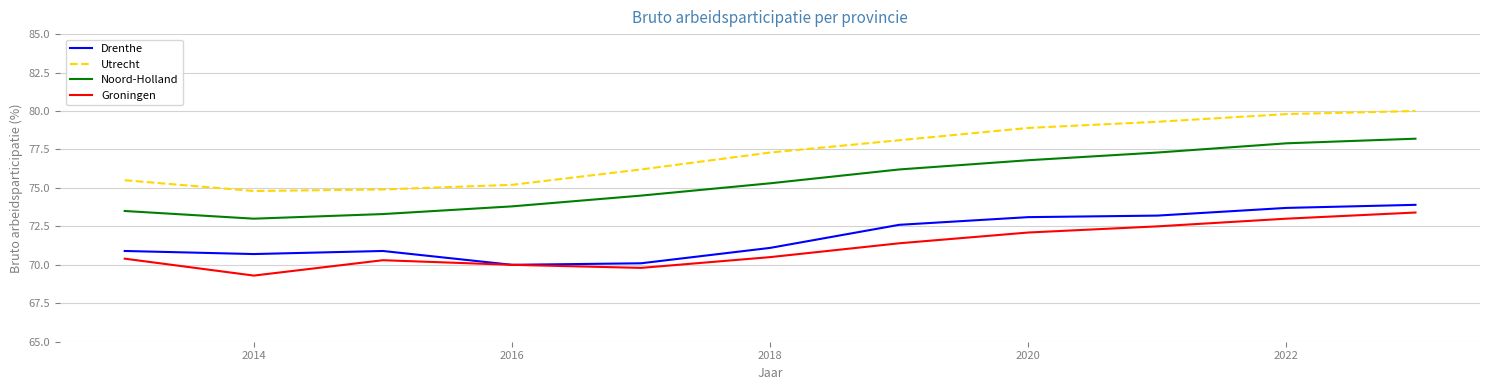

What is the lowest value of the Groningen series?

69.3